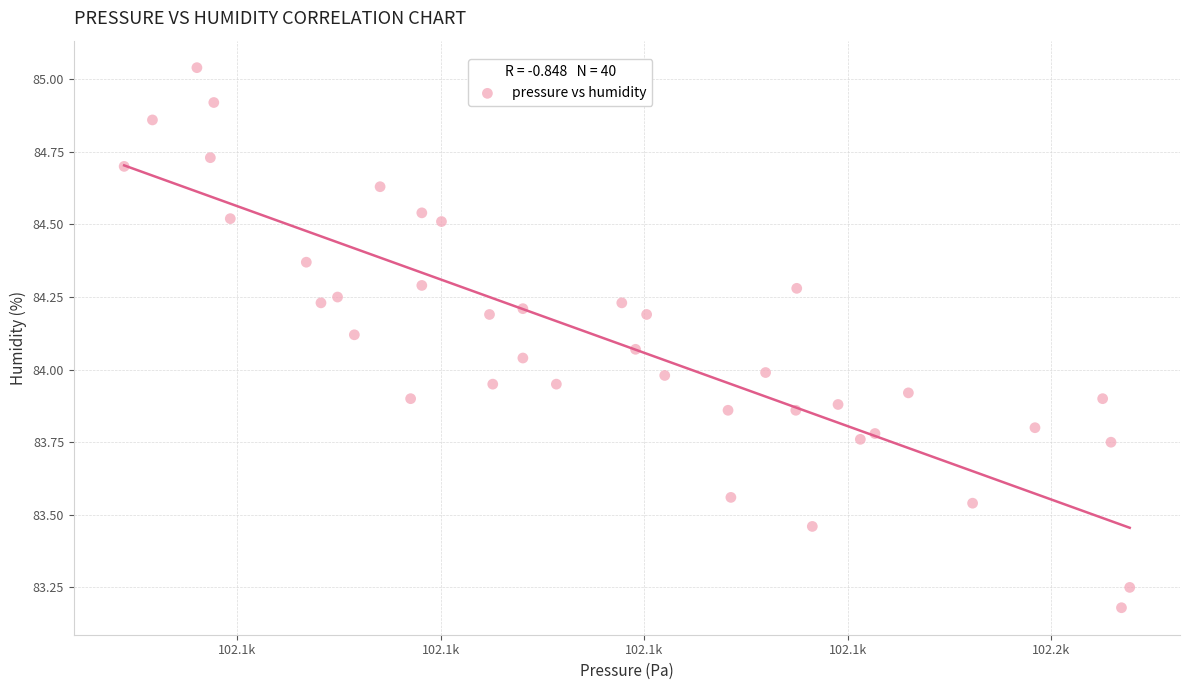

What is the range of Y values (max minus min)?

1.9